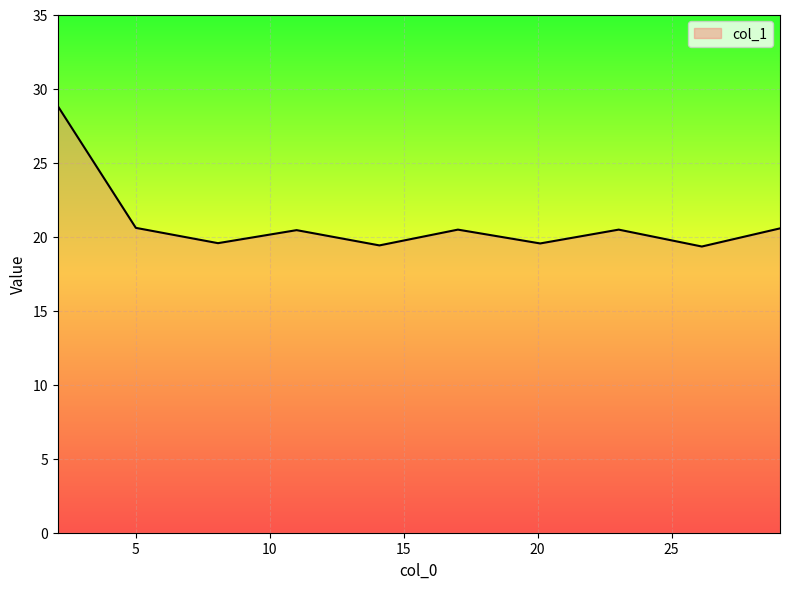

Count the number of data series in this chart.

1